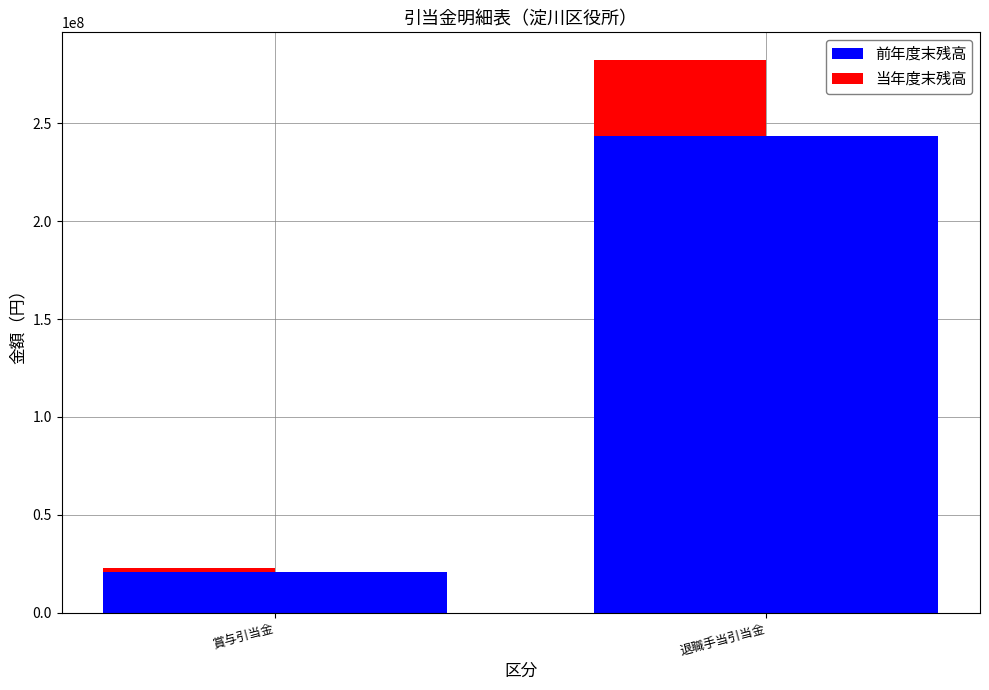

Between 退職手当引当金 and 賞与引当金, which is larger?

退職手当引当金